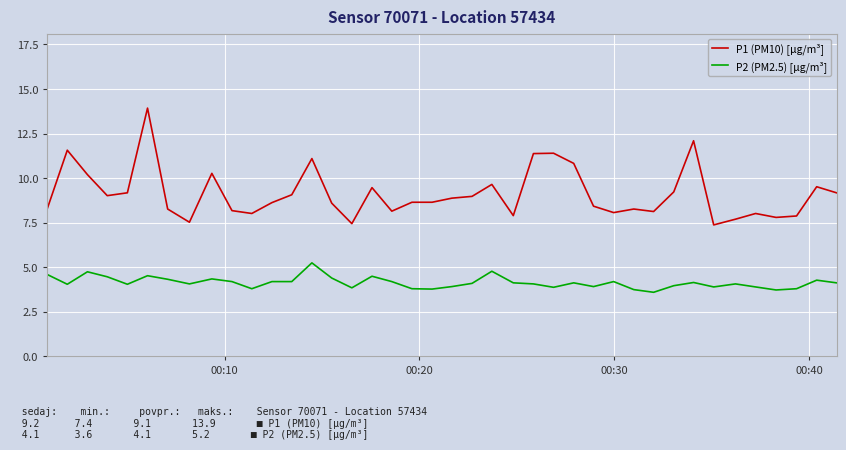

What is the minimum value shown in the chart?

3.6